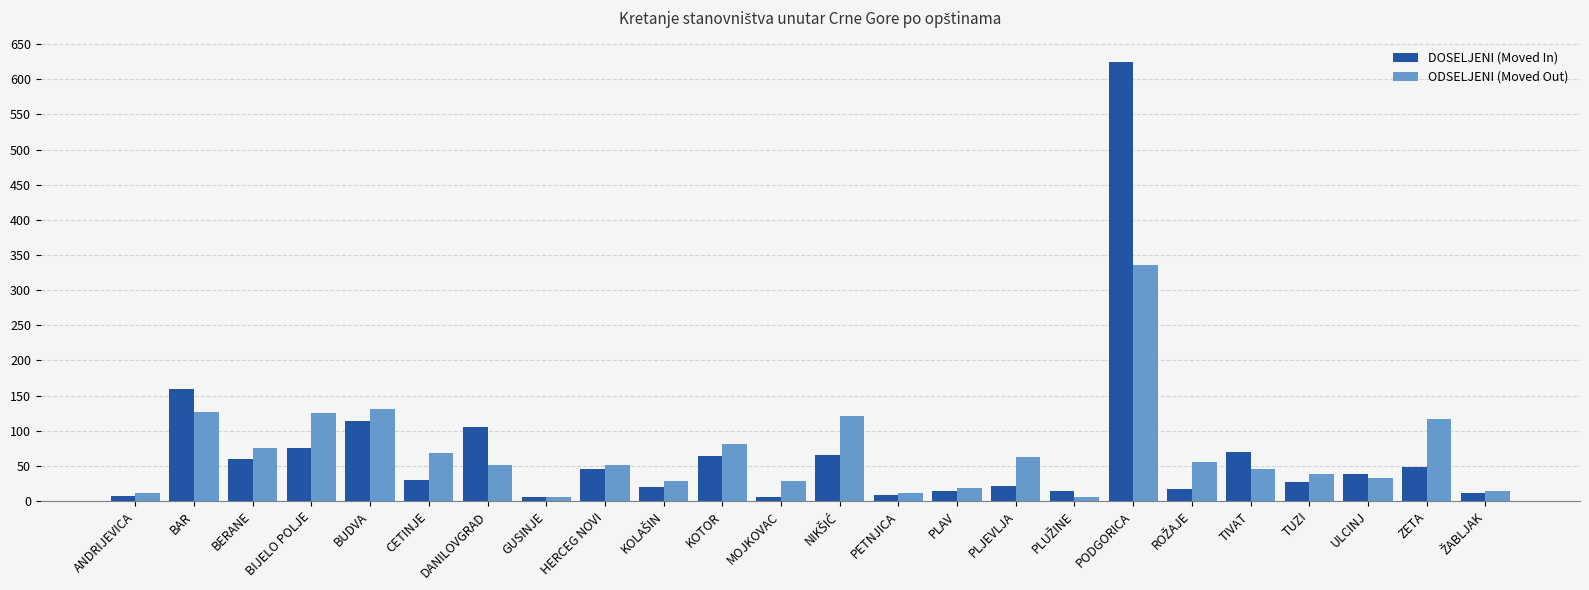

How many data points does each series have?

24